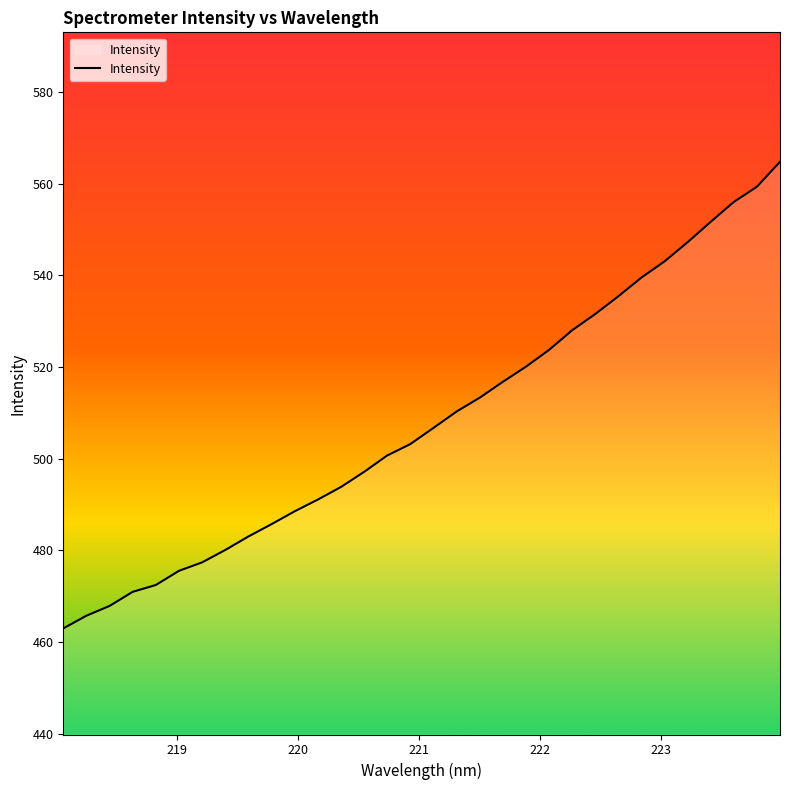

What is the difference between the maximum and minimum values?

101.8